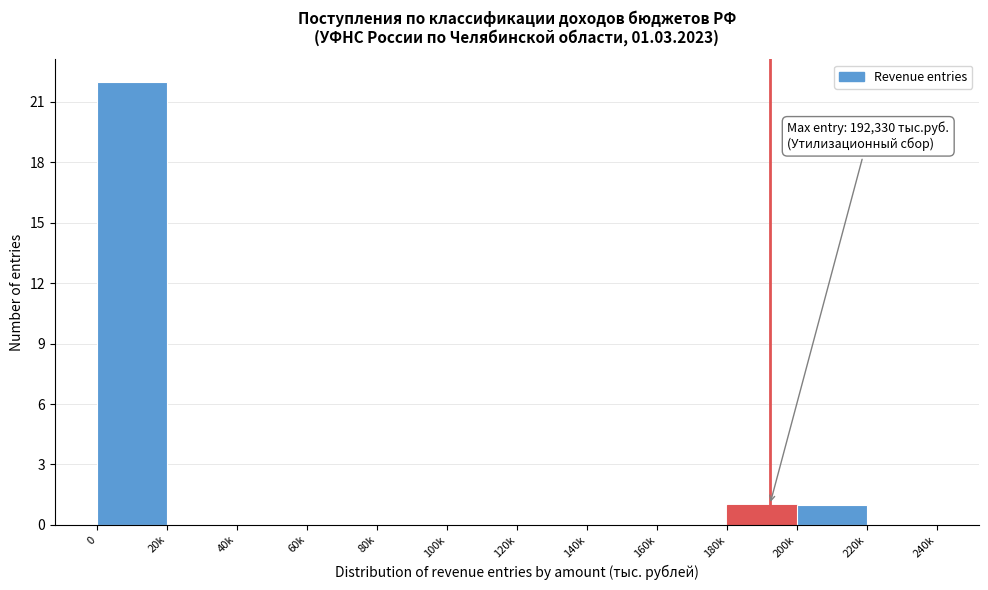

Reading right to left, what are all the values shown in this chart?

220k=0	200k=1	180k=1	160k=0	140k=0	120k=0	100k=0	80k=0	60k=0	40k=0	20k=0	0=22